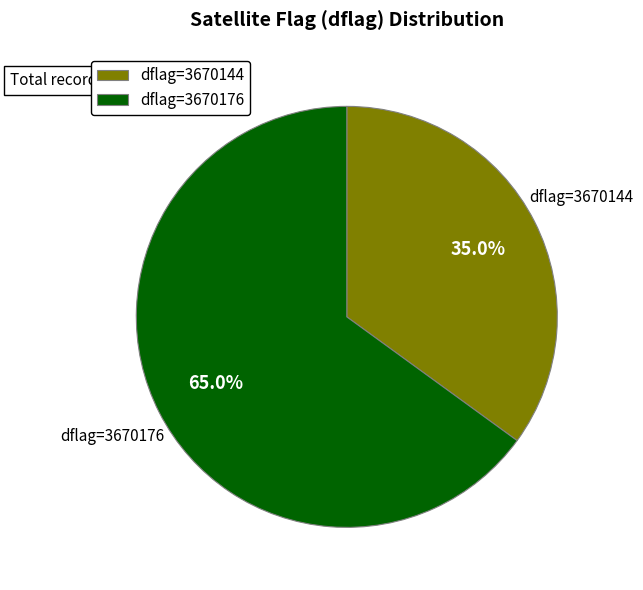

To the nearest percent, what is the average slice percentage?

50%